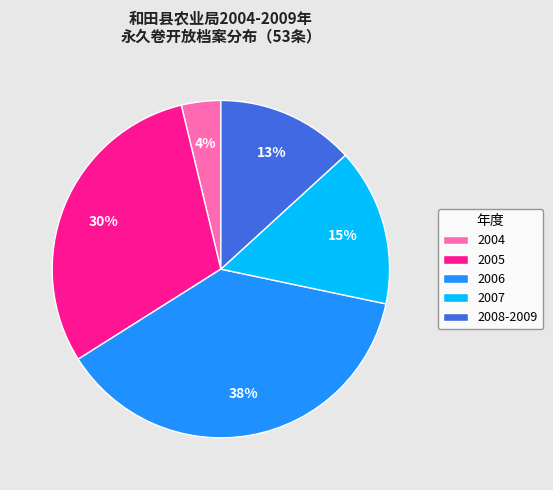

To the nearest percent, what portion does 2008-2009 represent?

13%